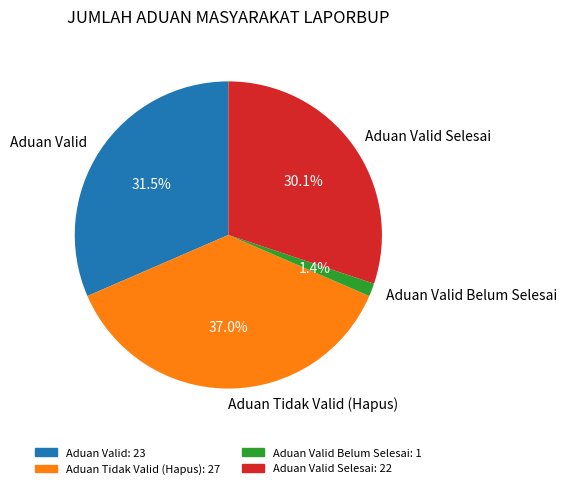

What is the smallest slice in the pie chart?

Aduan Valid Belum Selesai